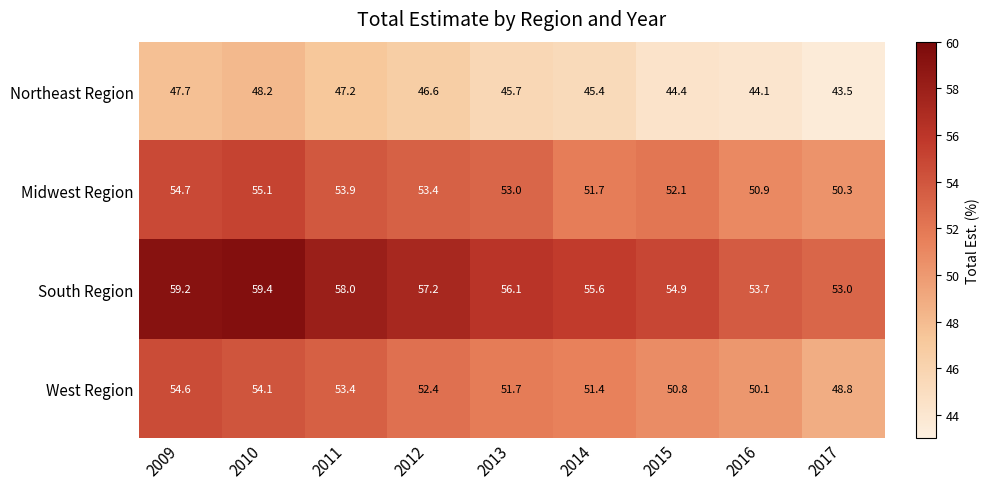

The West Region series shows 17.8 at 2017. True or false?

False